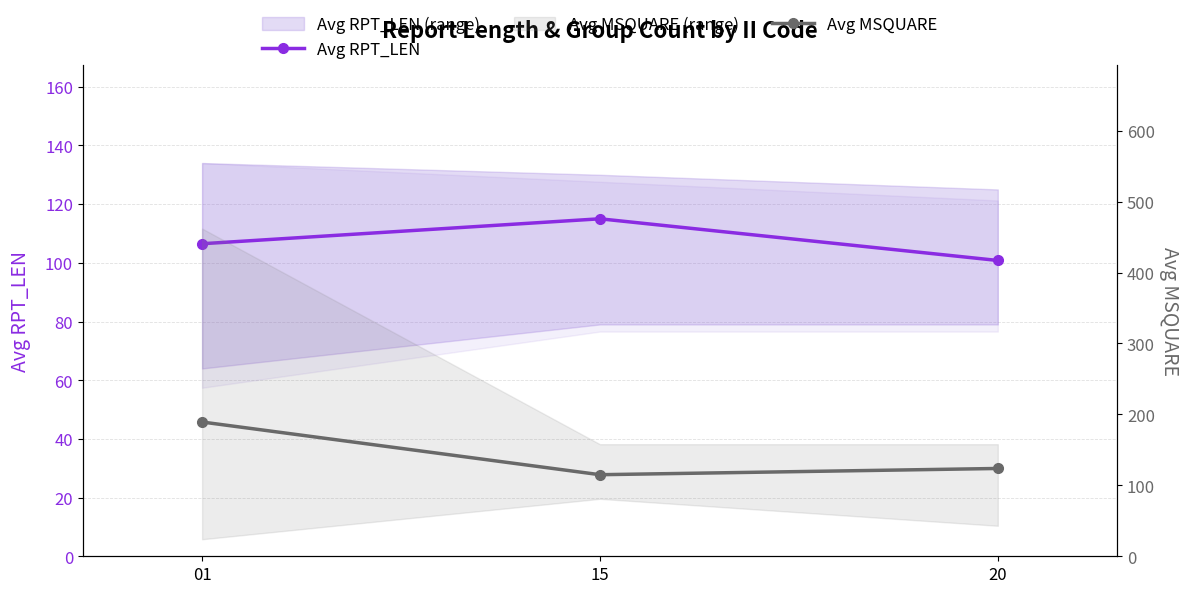

Read the Avg MSQUARE value at 20.

123.8